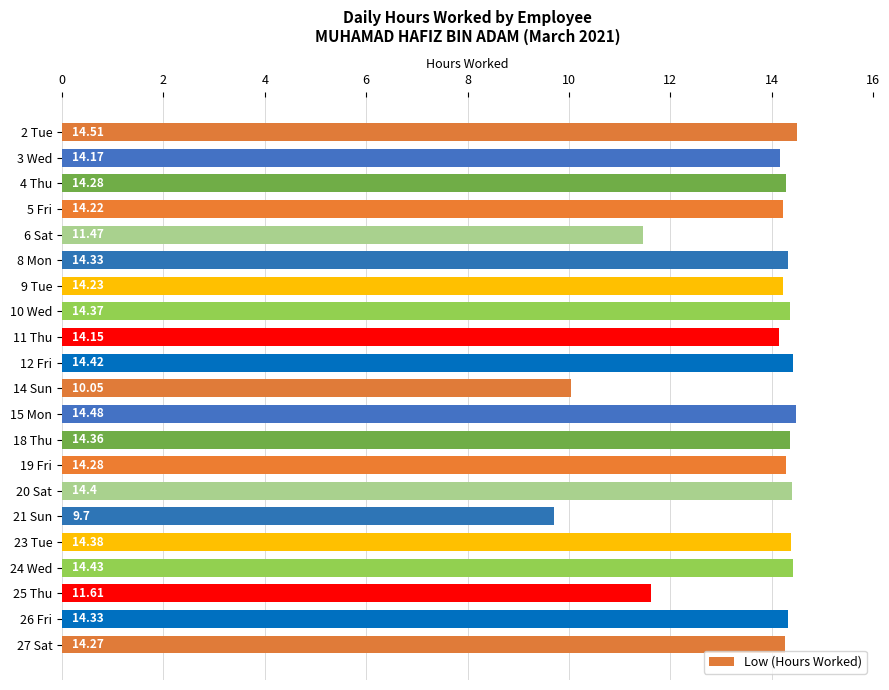

Which has a higher value, 24 Wed or 20 Sat?

24 Wed